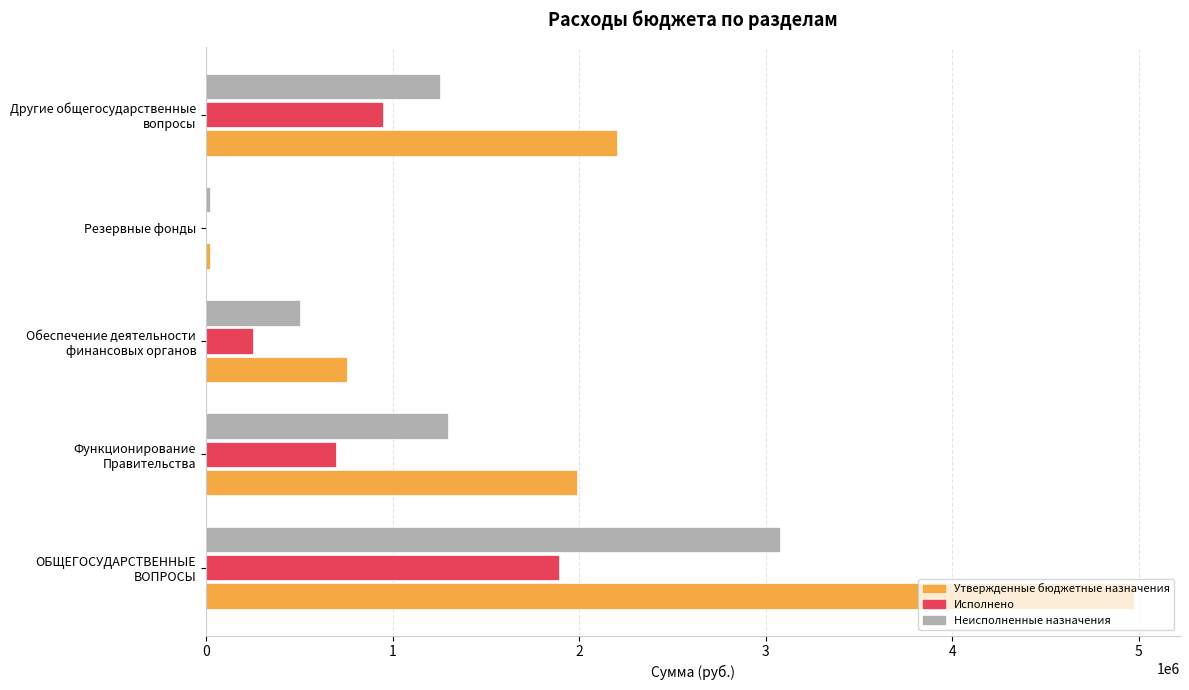

What is the highest value of the Неисполненные назначения series?

3077846.9